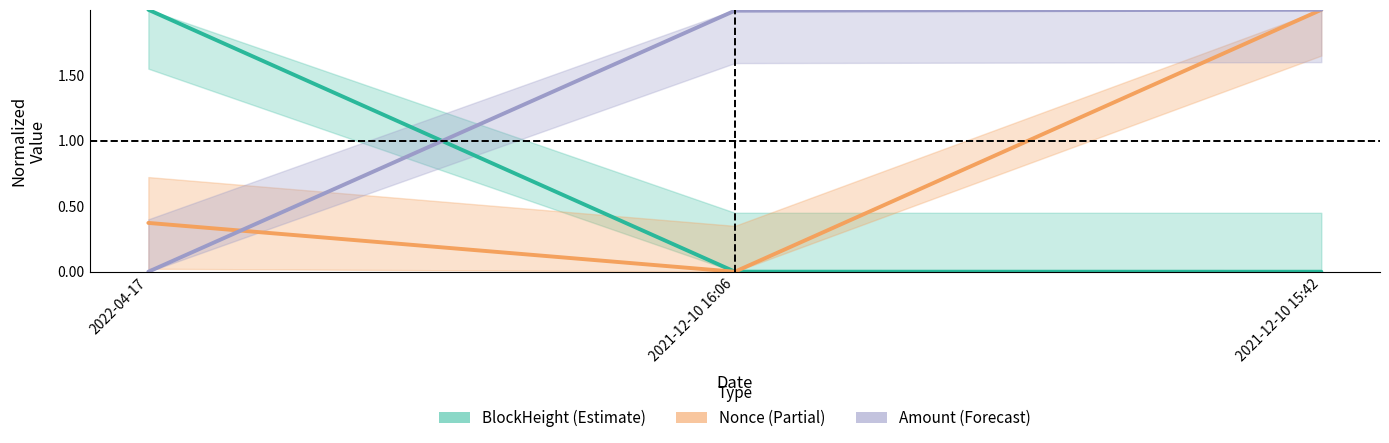

Which series has the widest spread of values?

BlockHeight line